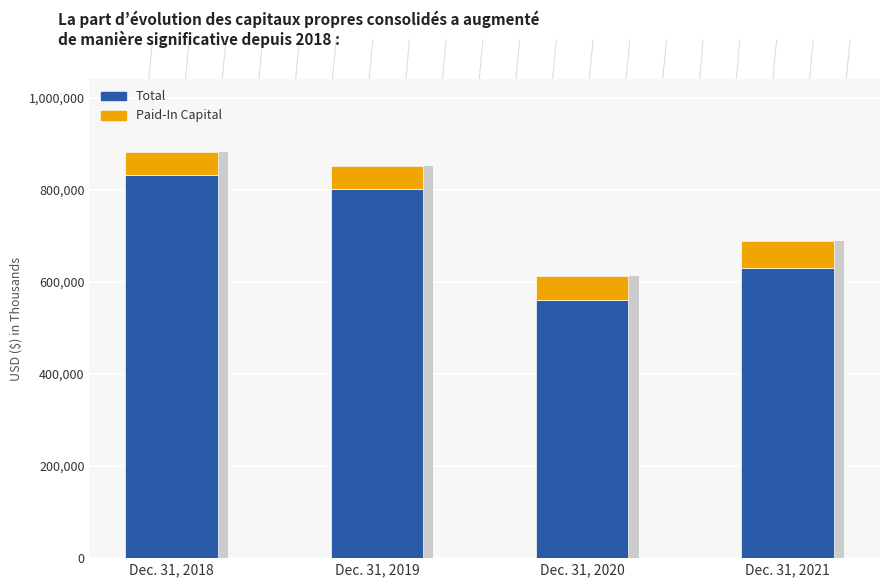

How many Total values are between 630834 and 832527?

3